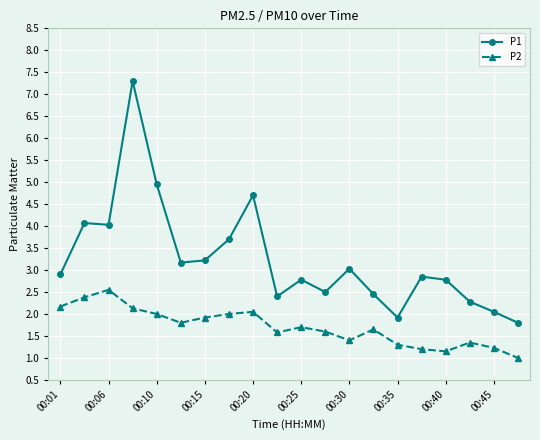

True or false: P1 has more than 0 interior local peaks.

True